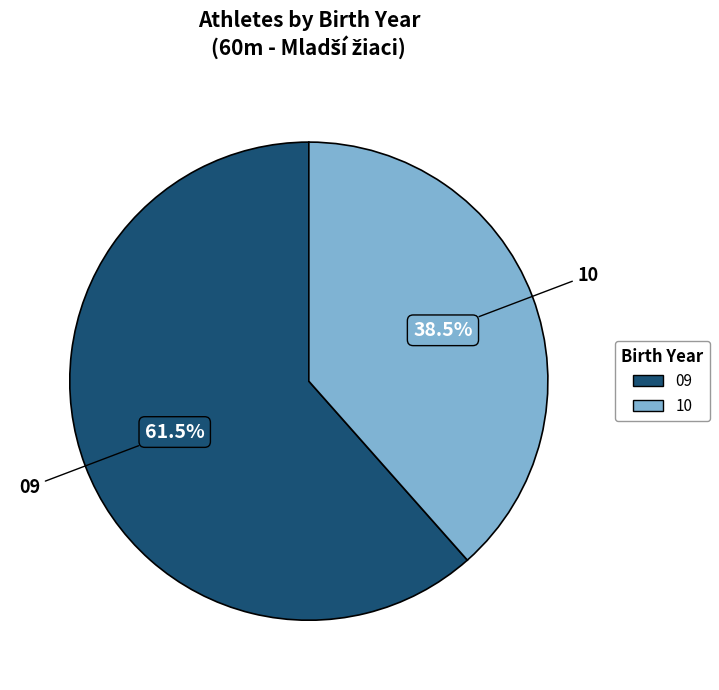

What is the largest slice in the pie chart?

09